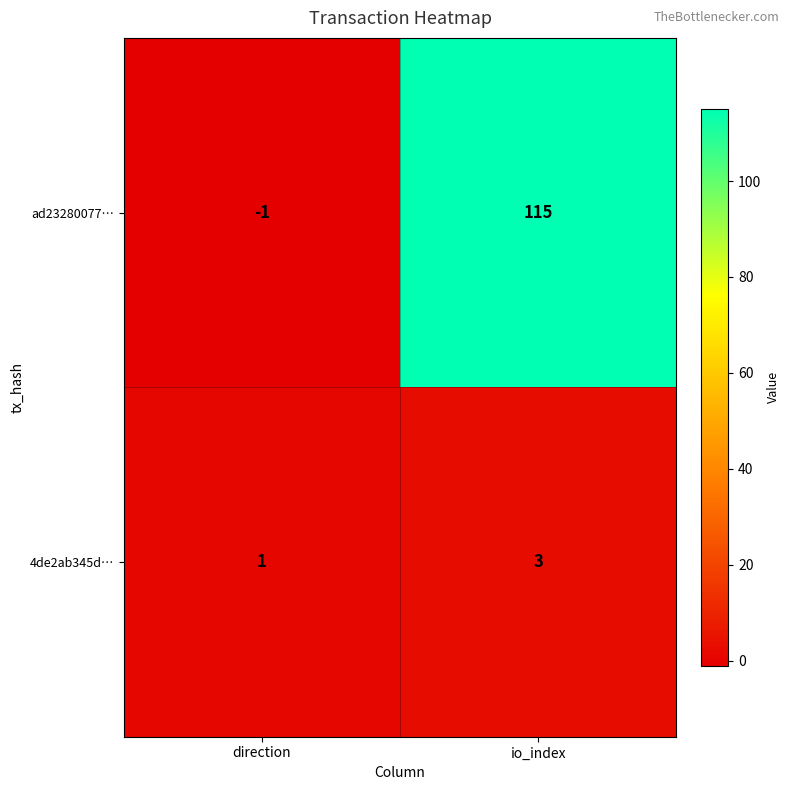

What is the spread (max minus min) of values at direction?

2